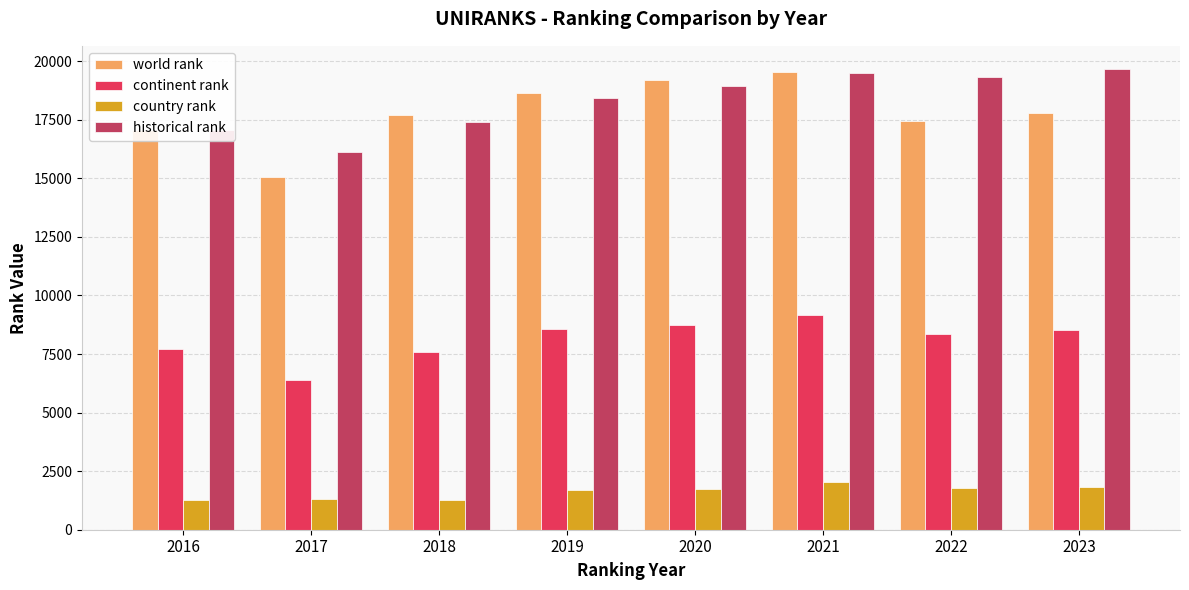

What is the lowest value of the world rank series?

15041.0